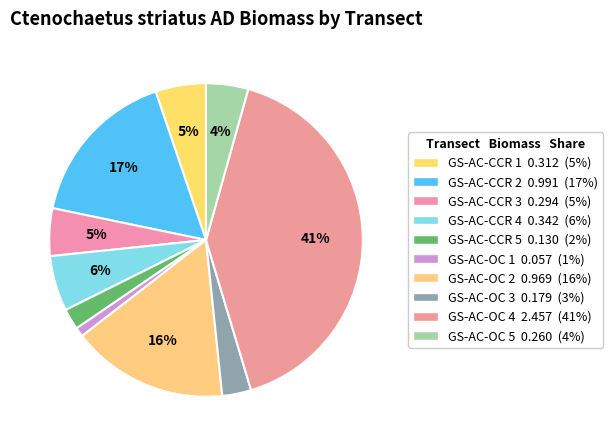

What percentage do GS-AC-CCR 3 and GS-AC-OC 3 together represent?

7.9%